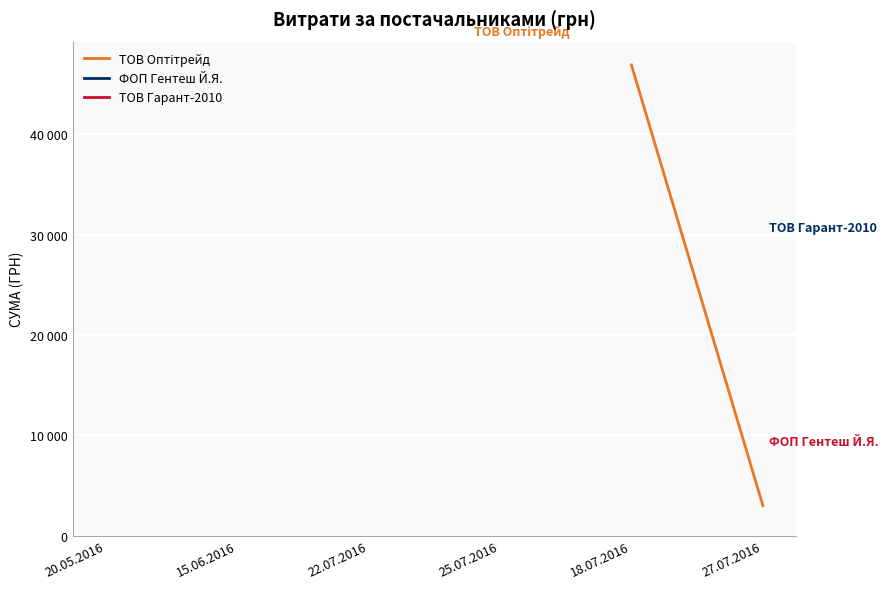

True or false: ФОП Гентеш Й.Я. has more than 2 points higher than both neighbors.

False